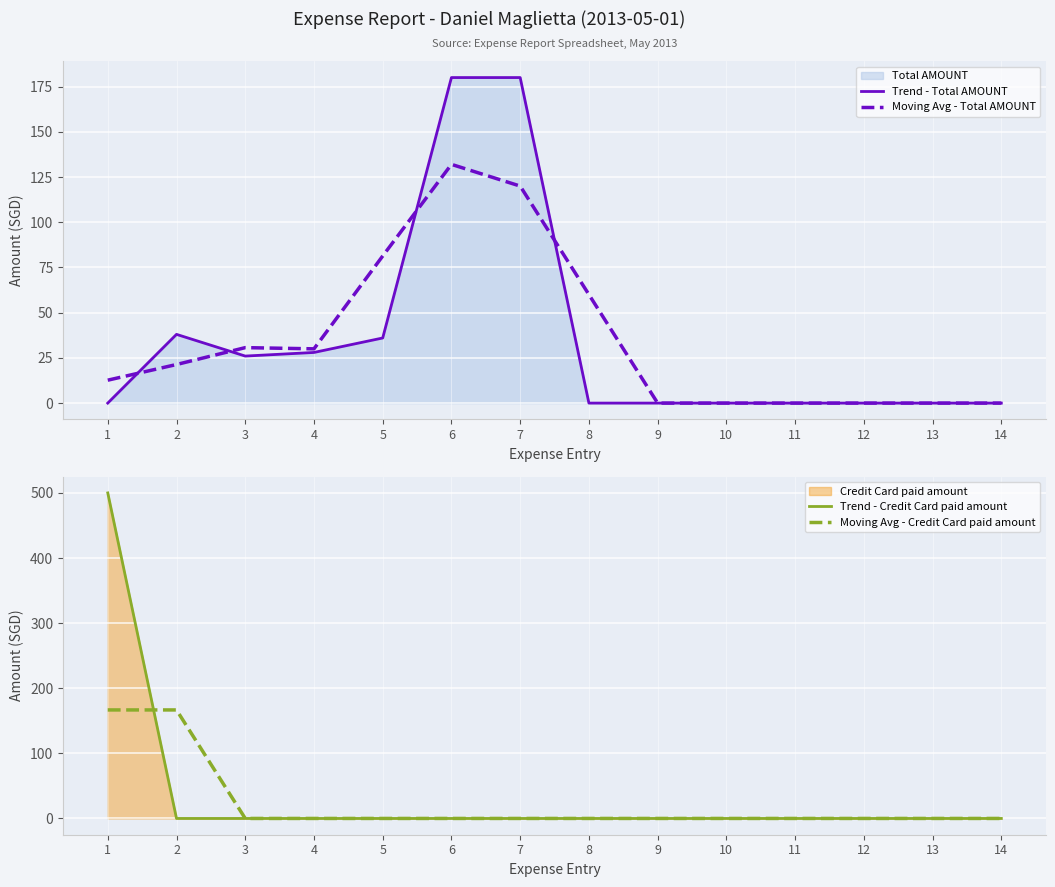

True or false: Trend - Credit Card paid amount and Trend - Total AMOUNT intersect in this chart.

True